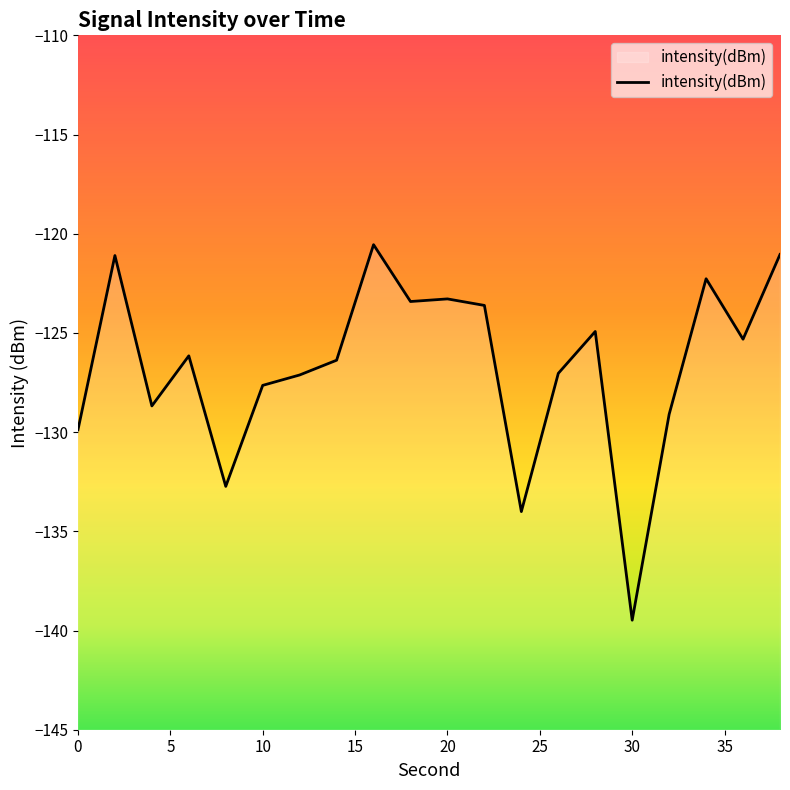

List the labels in order of value, largest first.

16, 38, 2, 34, 20, 18, 22, 28, 36, 6, 14, 26, 12, 10, 4, 32, 0, 8, 24, 30